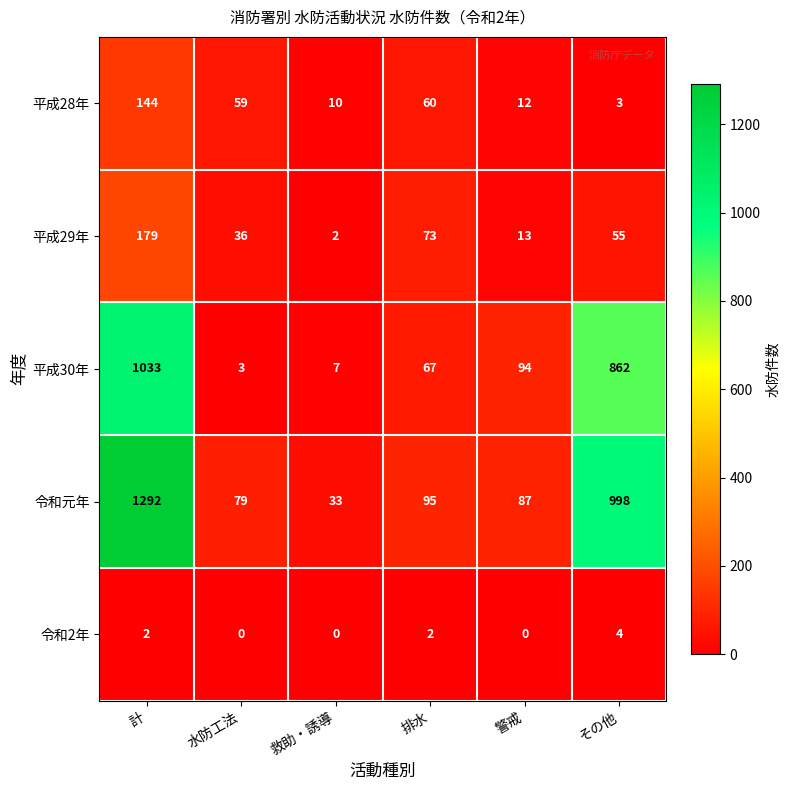

Rank the series at 計 from lowest to highest value.

令和2年, 平成28年, 平成29年, 平成30年, 令和元年